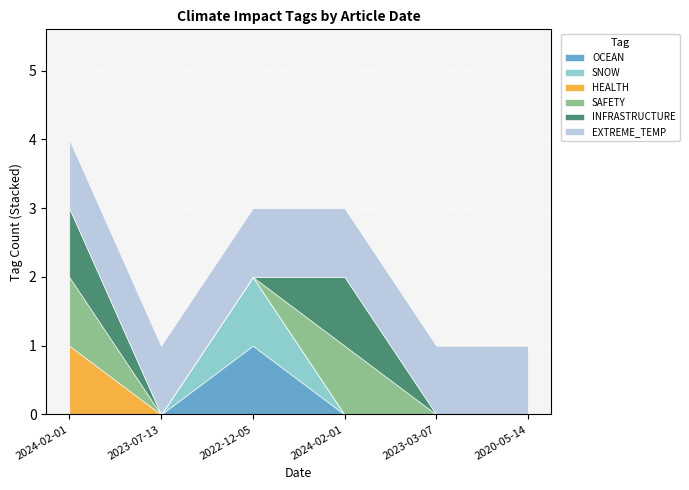

At how many categories does at least one series exceed 0?

6